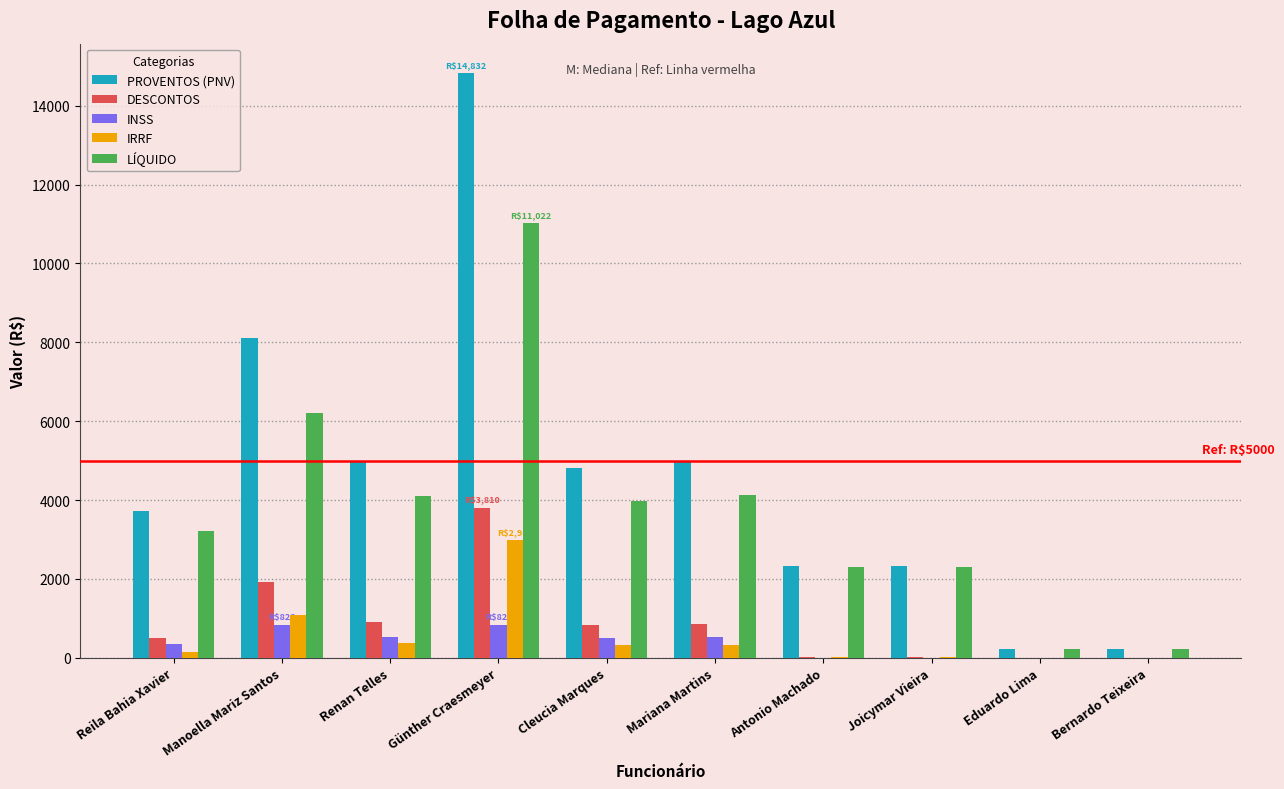

What is the sum of all LÍQUIDO values?

37705.3